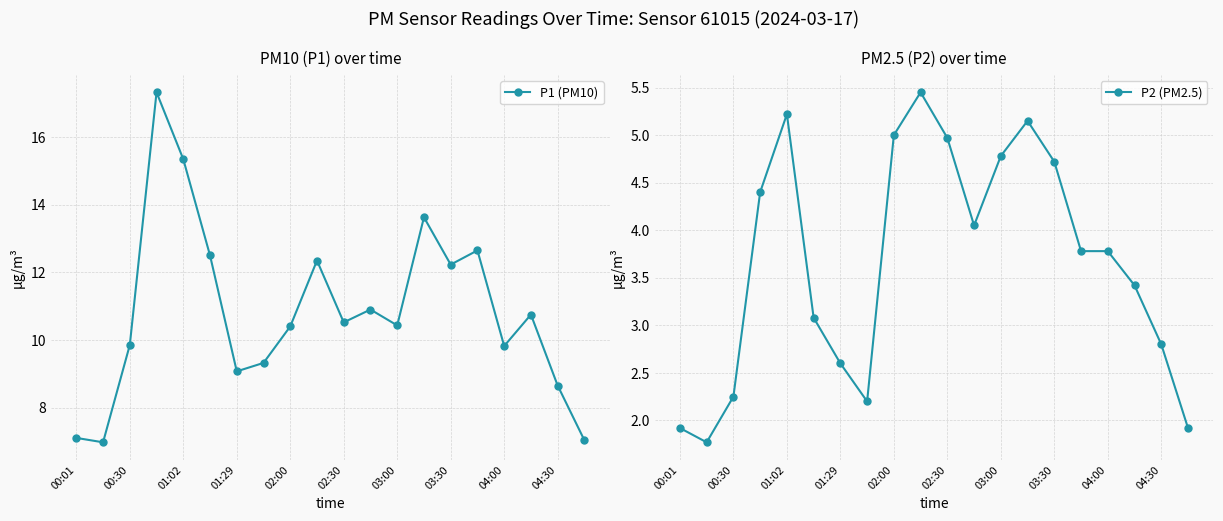

Rank the series by their average value, from lowest to highest.

P2 (PM2.5), P1 (PM10)